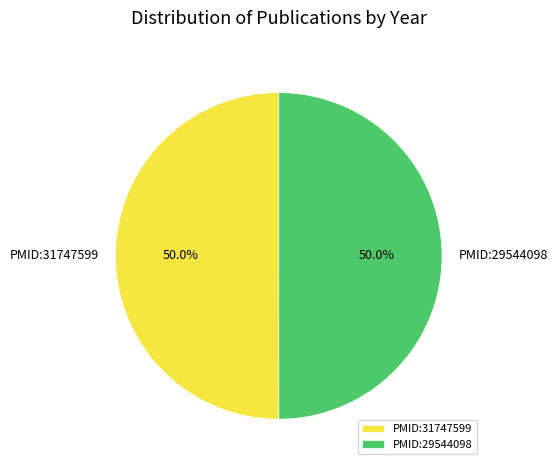

What percentage is NOT represented by PMID:29544098?

50.0%